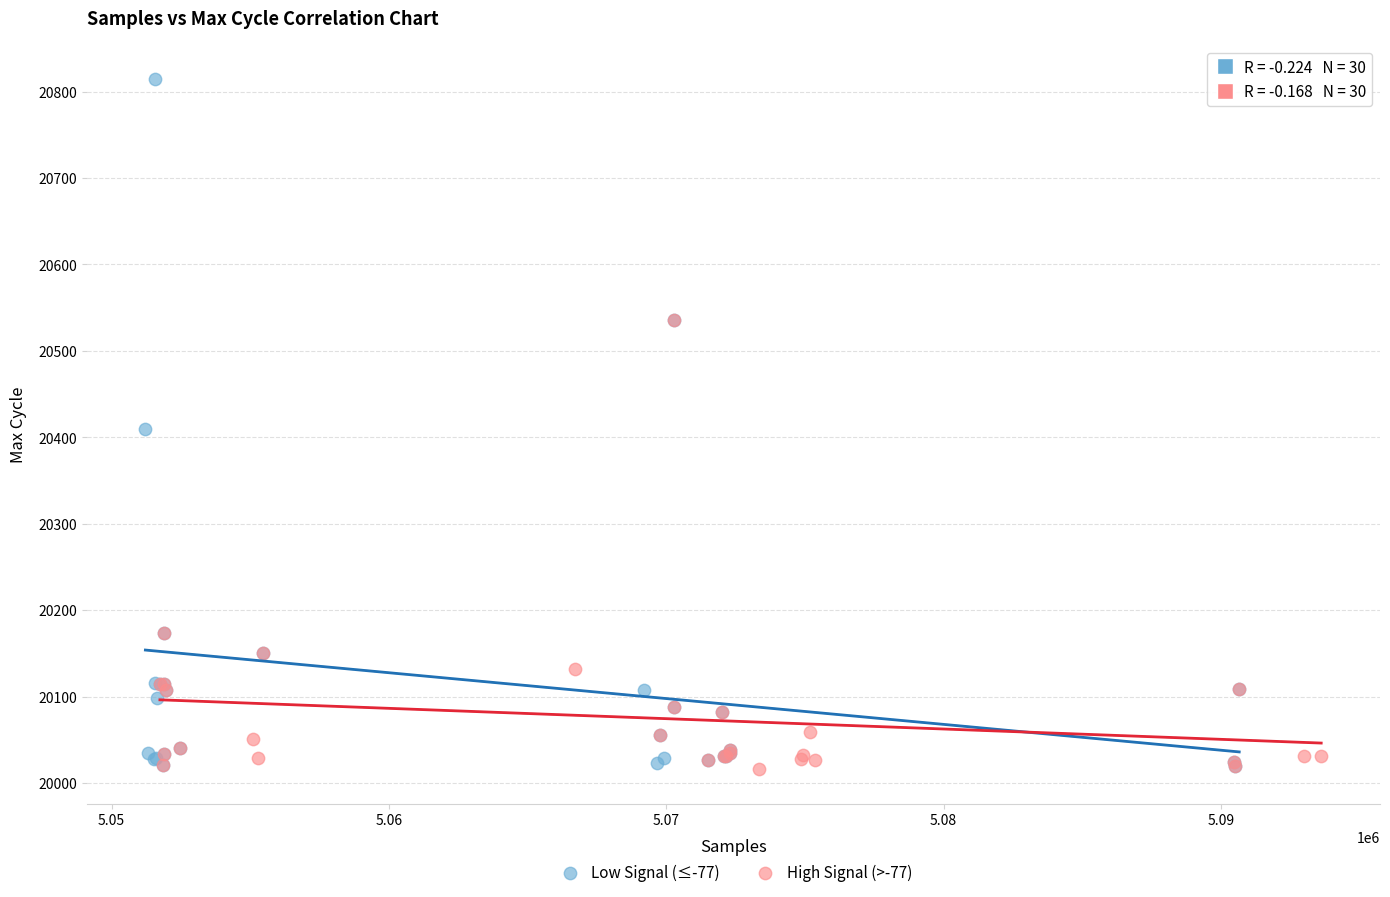

What are all the series names shown in the legend?

Low Signal (≤-77), High Signal (>-77)